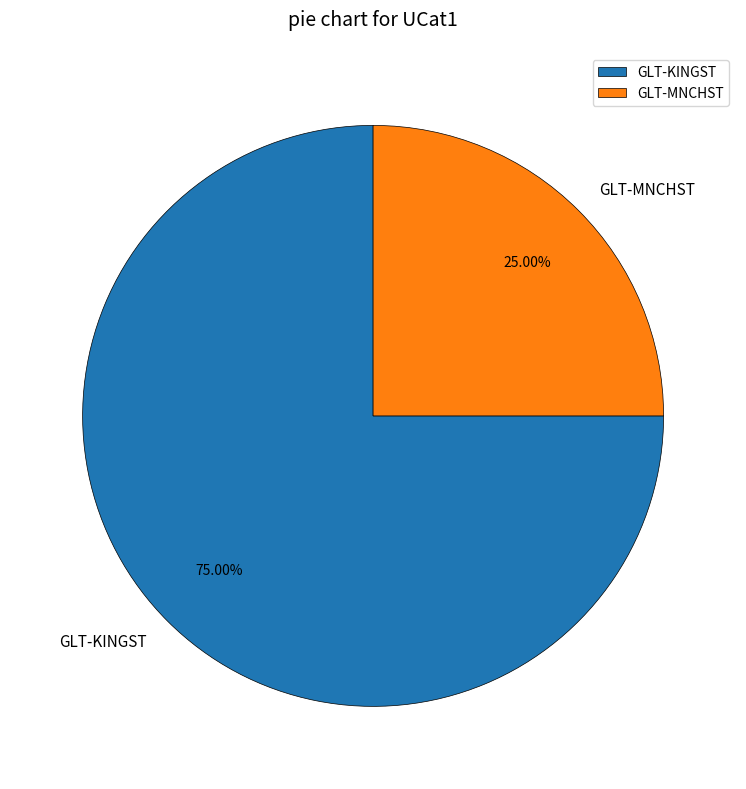

To the nearest percent, what portion does GLT-MNCHST represent?

25%